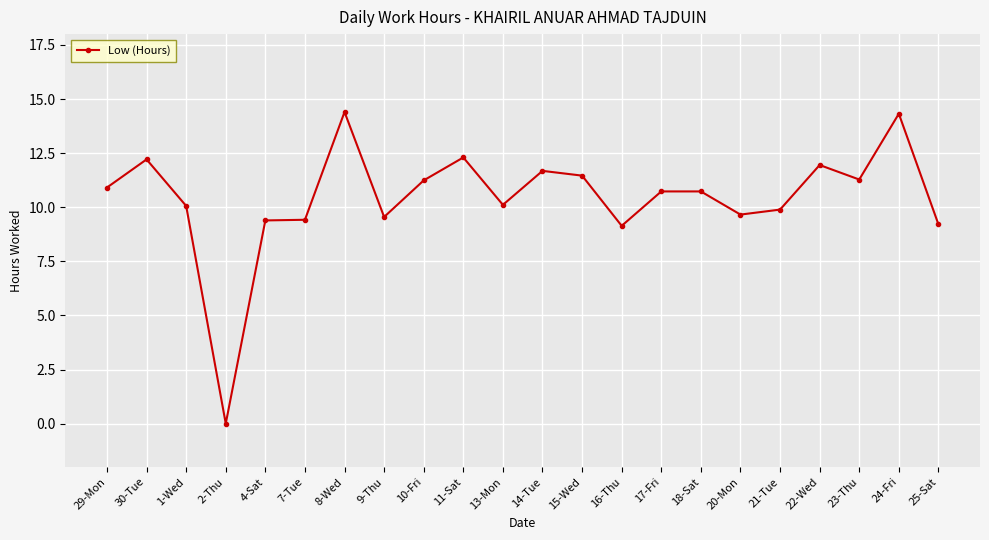

What is the greatest value displayed?

14.4